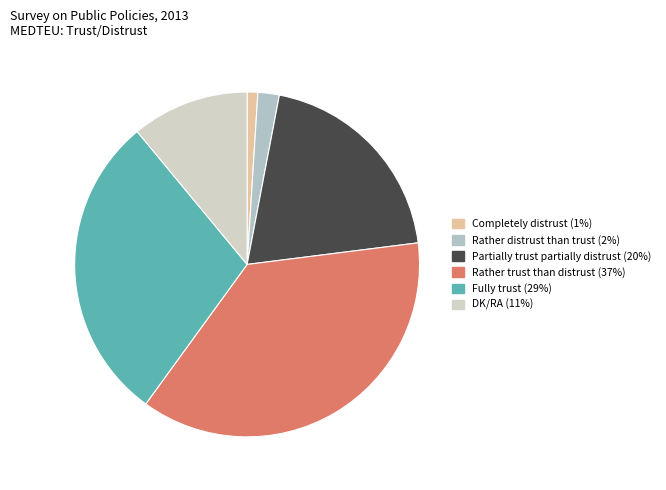

Count the number of slices in the pie.

6